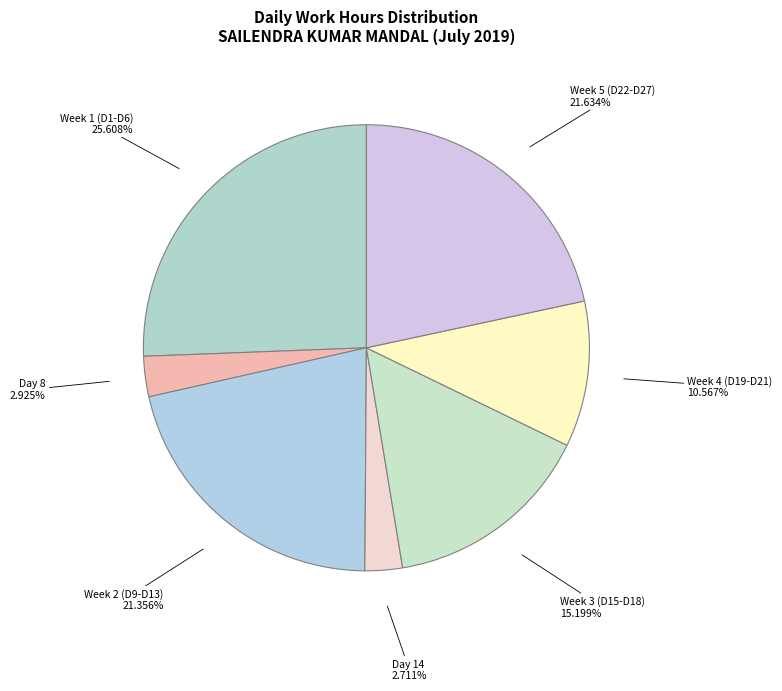

Which slice is the largest?

Week 1 (D1-D6)